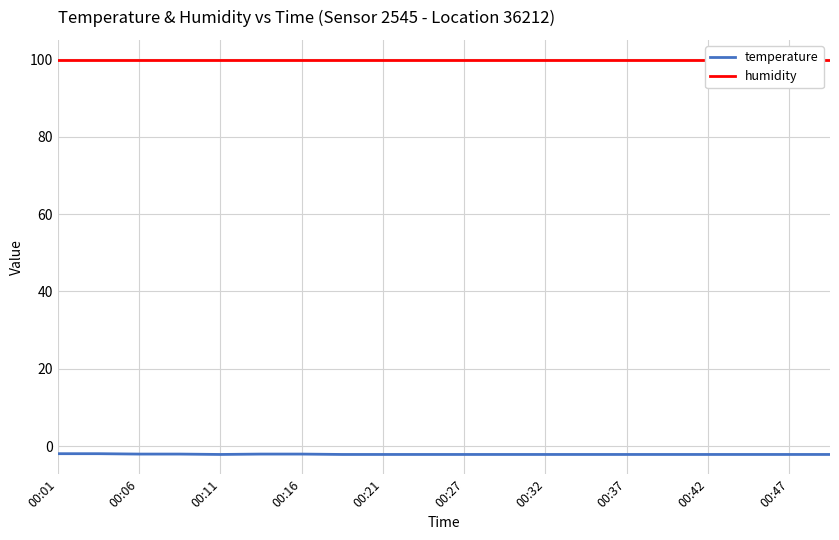

How many lines are shown in the chart?

2